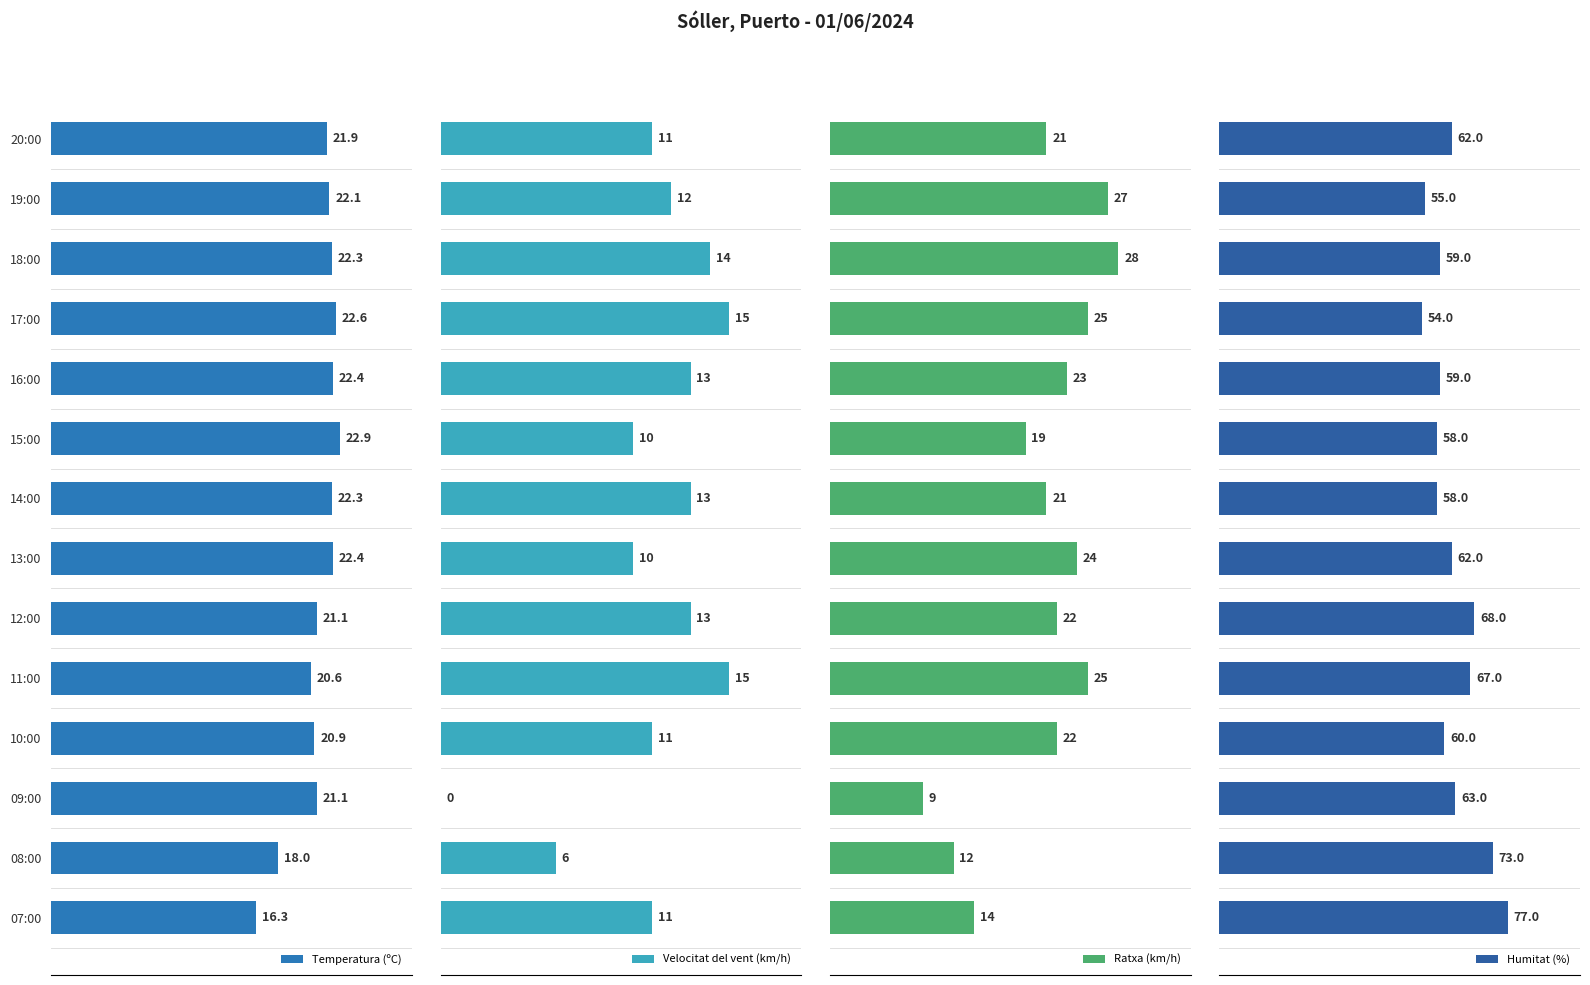

How many data points in Ratxa (km/h) are less than 22?

6